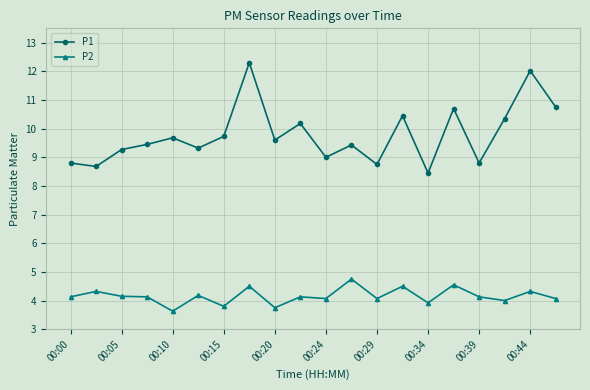

Which series has the widest spread of values?

P1